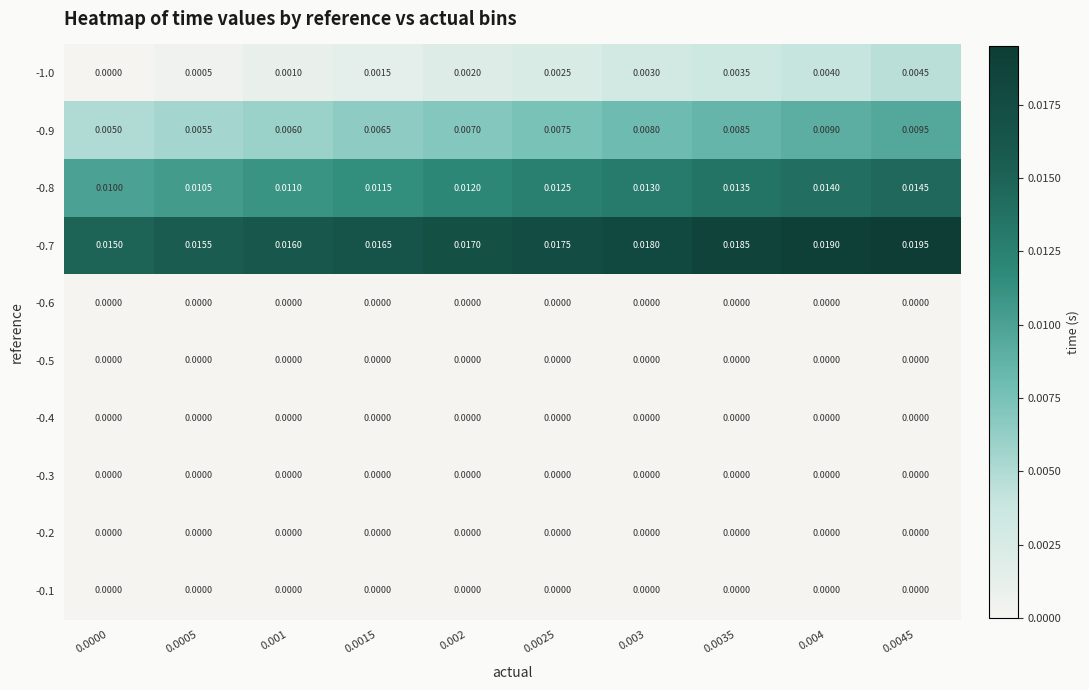

Which series has the largest total across all categories?

-0.7